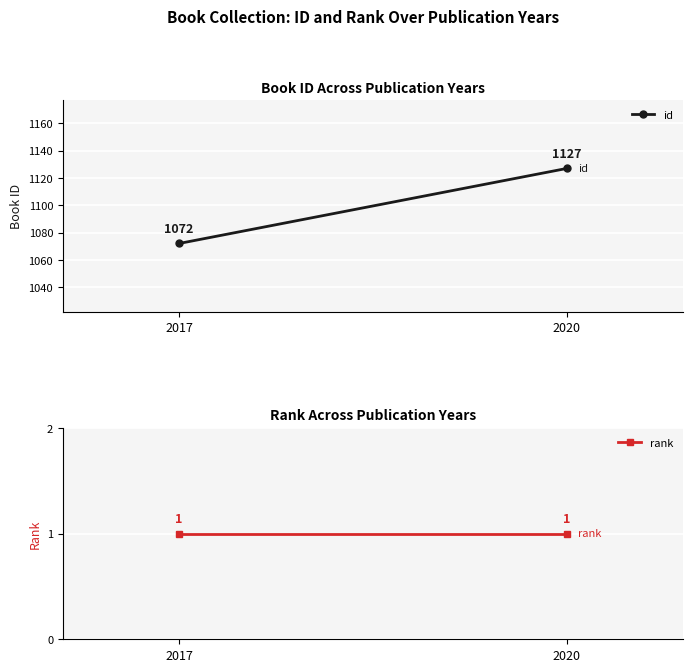

Between 2017 and 2020, which series saw the biggest shift?

id